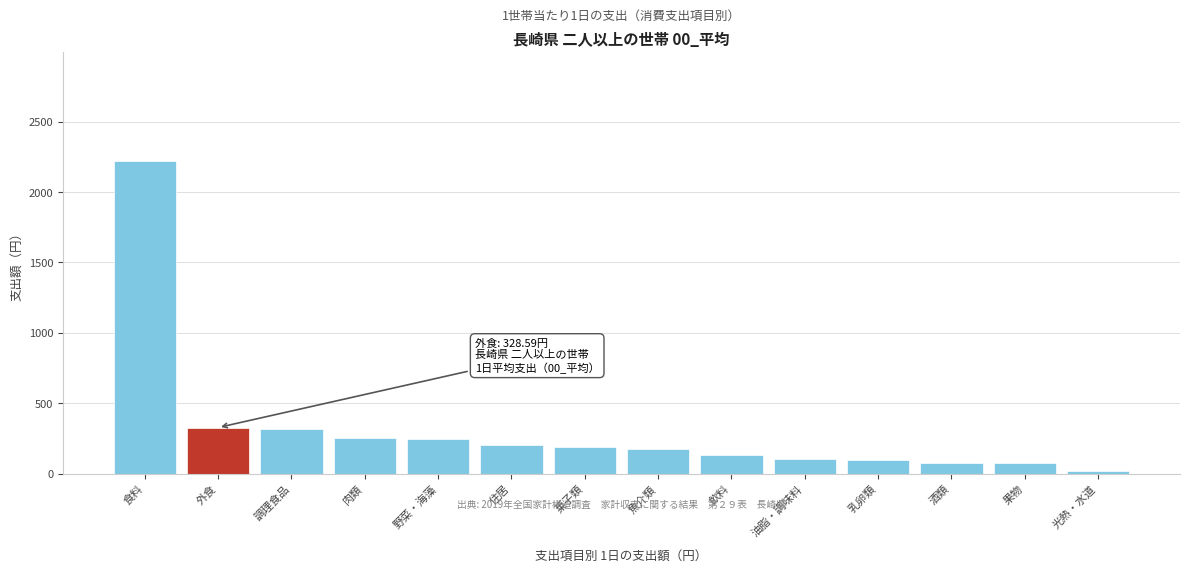

What is the average value?

317.4